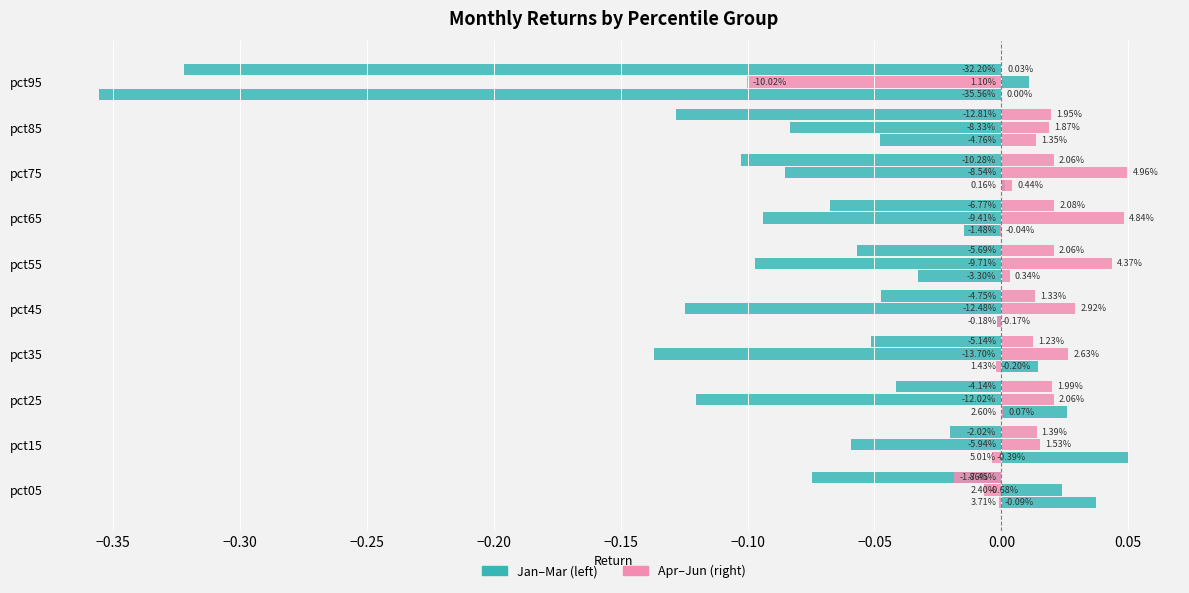

Is the value of Jan at pct65 greater than the value of Apr at pct35?

No